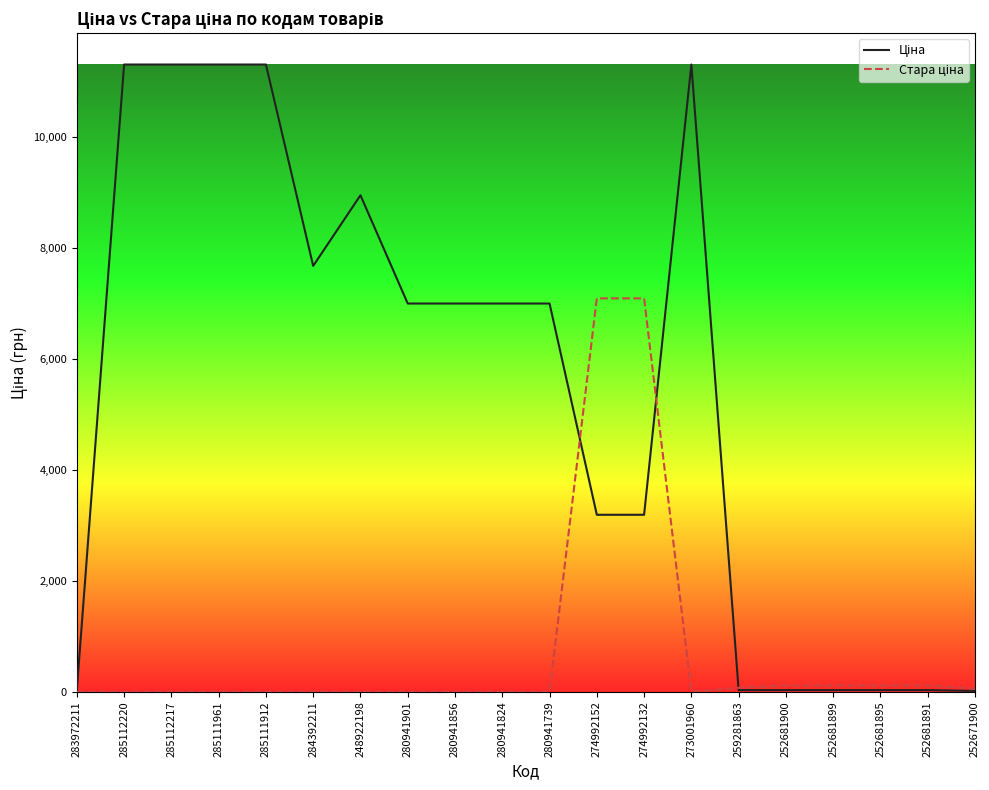

What is the total value across all series at 280941901?

7002.6